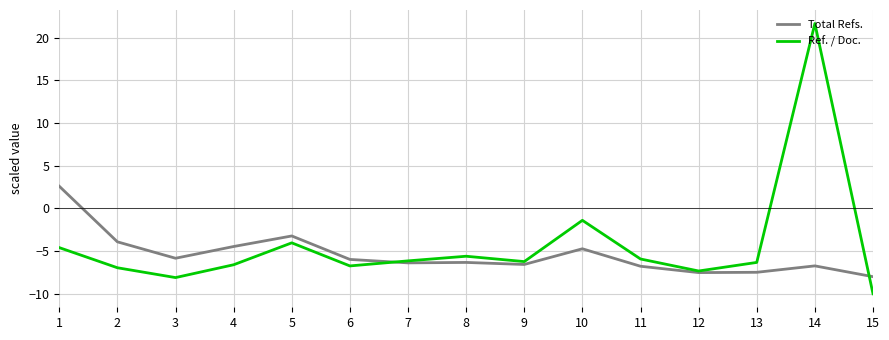

At 14, list the series in order from largest to smallest.

Ref. / Doc., Total Refs.